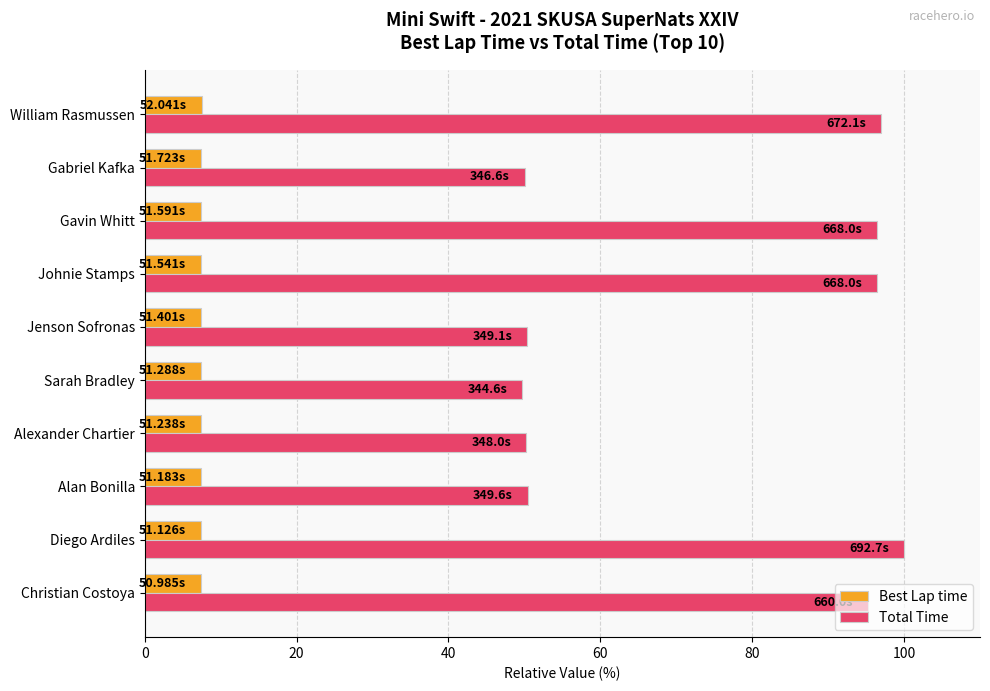

List the series in order of their peak value, lowest first.

Best Lap time, Total Time